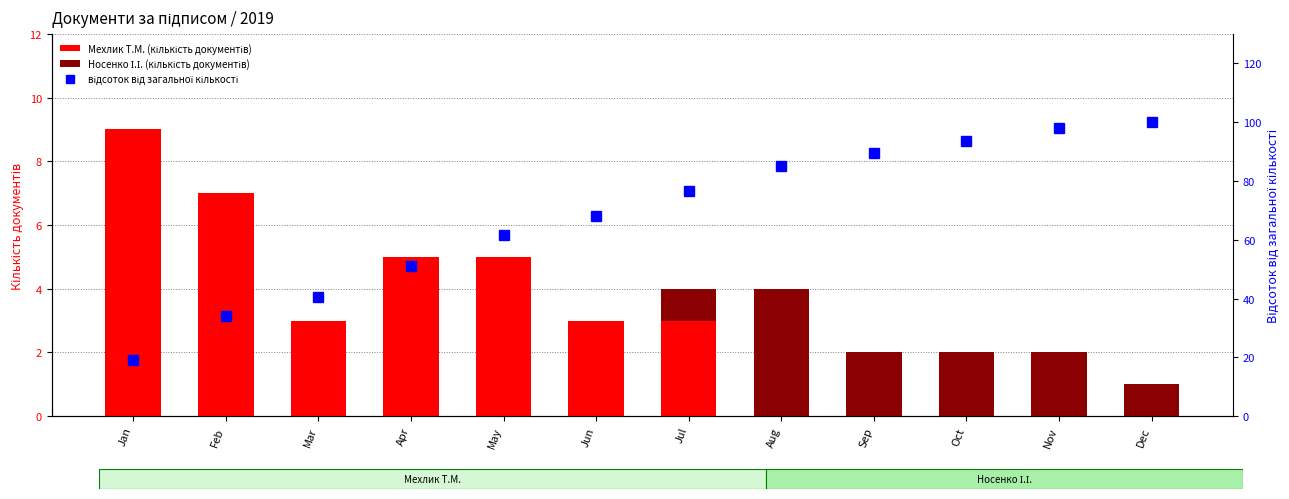

How many Носенко І.І. values are between 0 and 2?

11